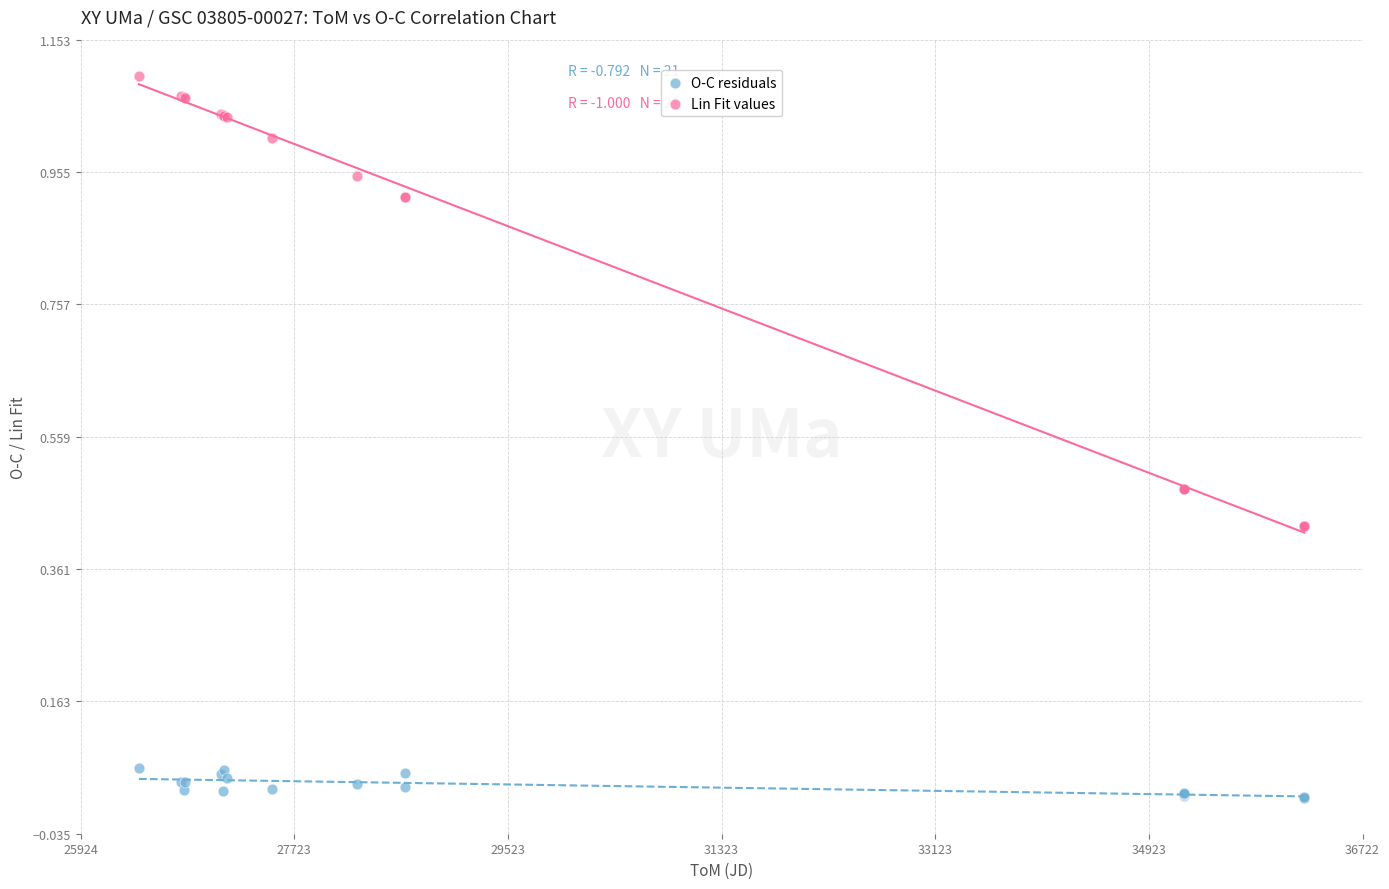

Which series contains the highest Y value?

Lin Fit values